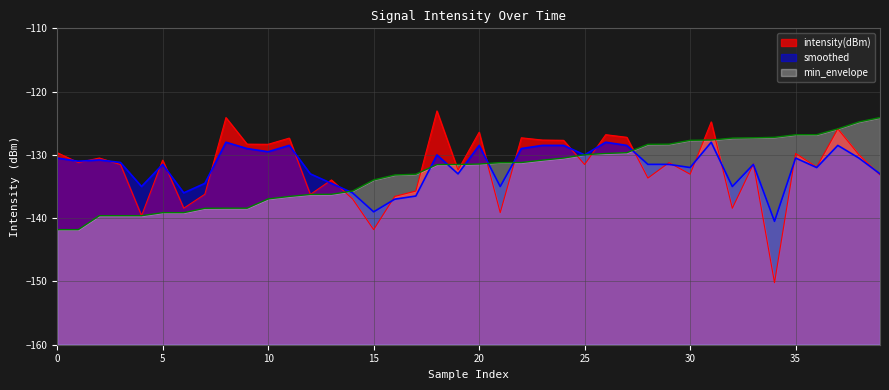

Which series has the largest range (max minus min)?

intensity(dBm)